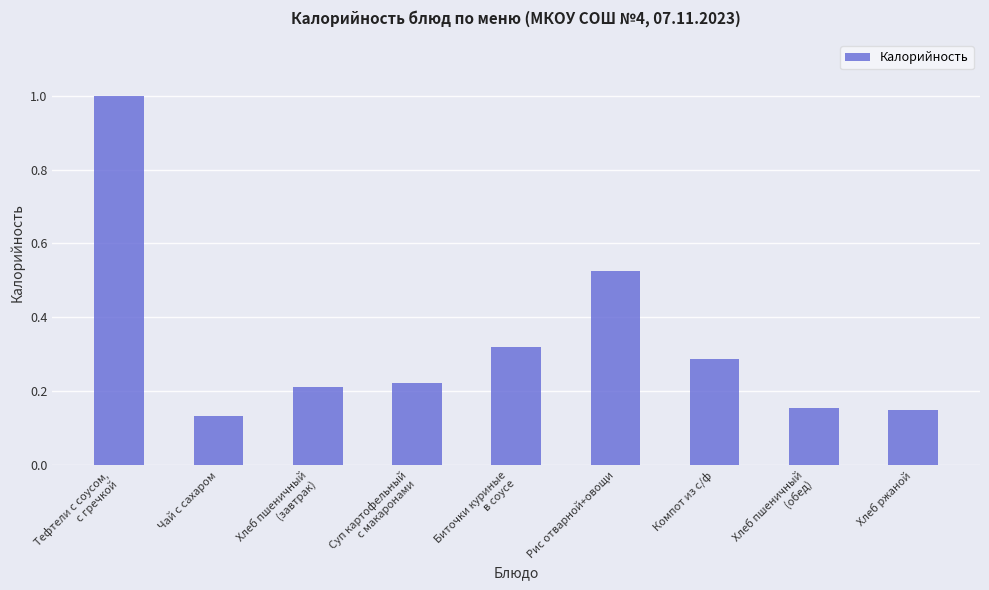

Which has a higher value, Рис отварной+овощи or Компот из с/ф?

Рис отварной+овощи